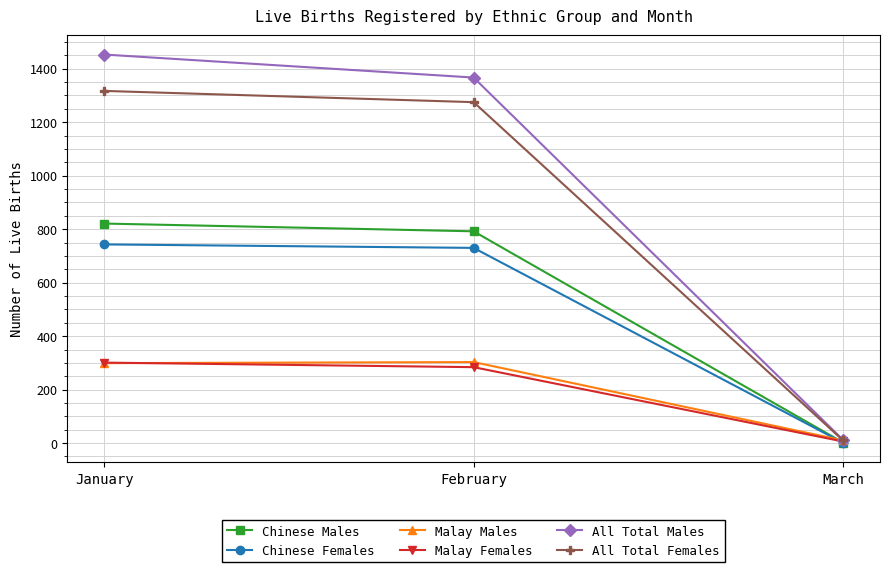

What is the difference between the highest and lowest values at March?

11